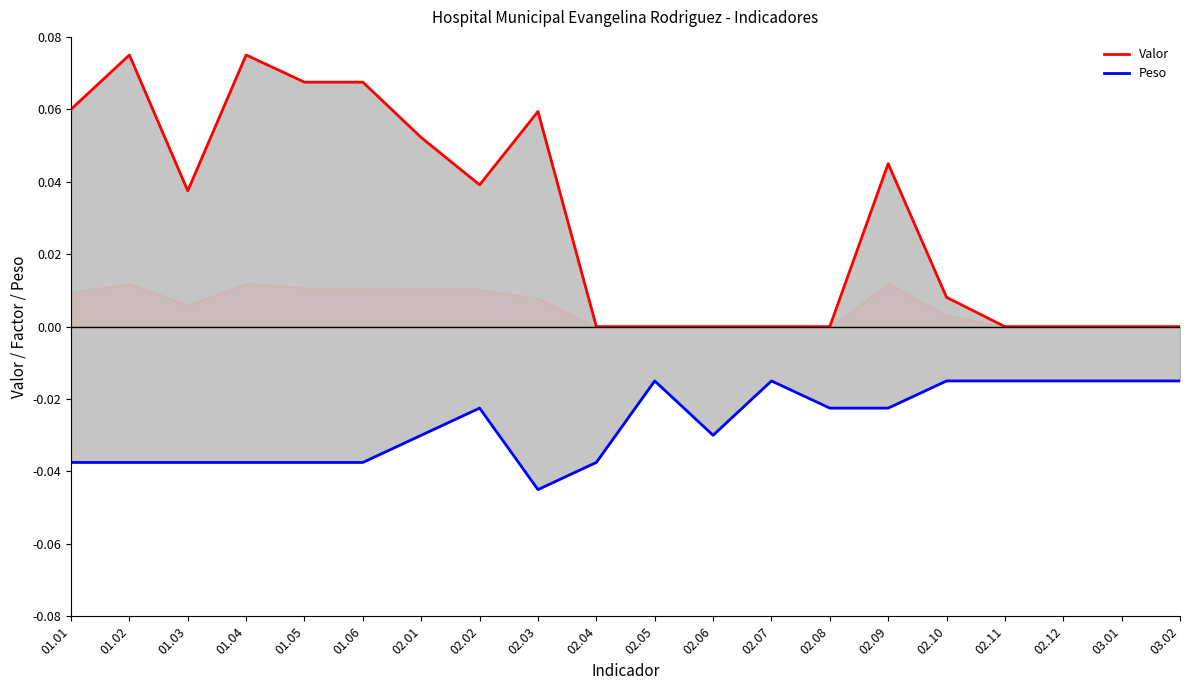

What is the difference between the maximum and minimum values in the Valor series?

0.1